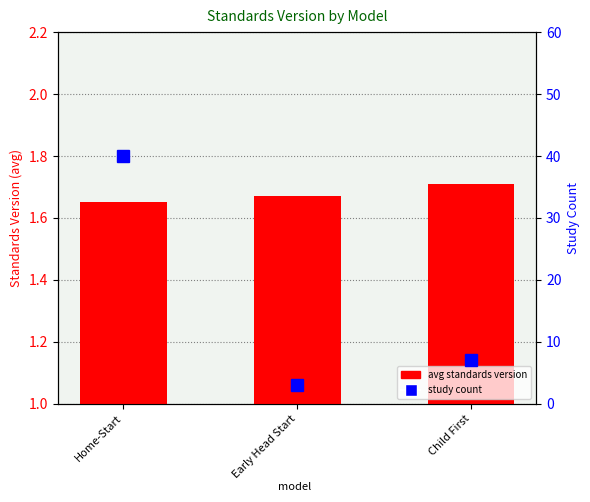

Reading left to right, transcribe all the data shown in this chart.

avg standards version: Home-Start=1.6	Early Head Start=1.7	Child First=1.7
study count: Home-Start=40.0	Early Head Start=3.0	Child First=7.0